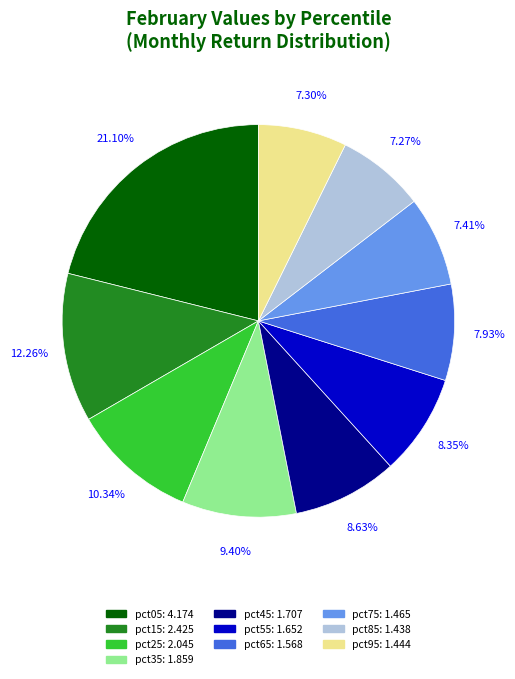

How many slices are in this pie chart?

10